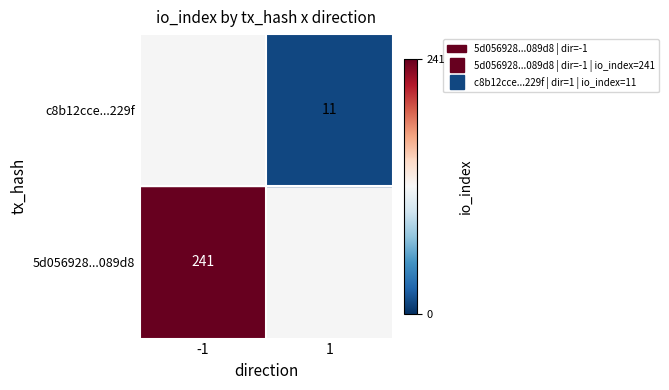

Which series has the largest total across all categories?

5d056928a681f4072b47408563cb5aca09089d8